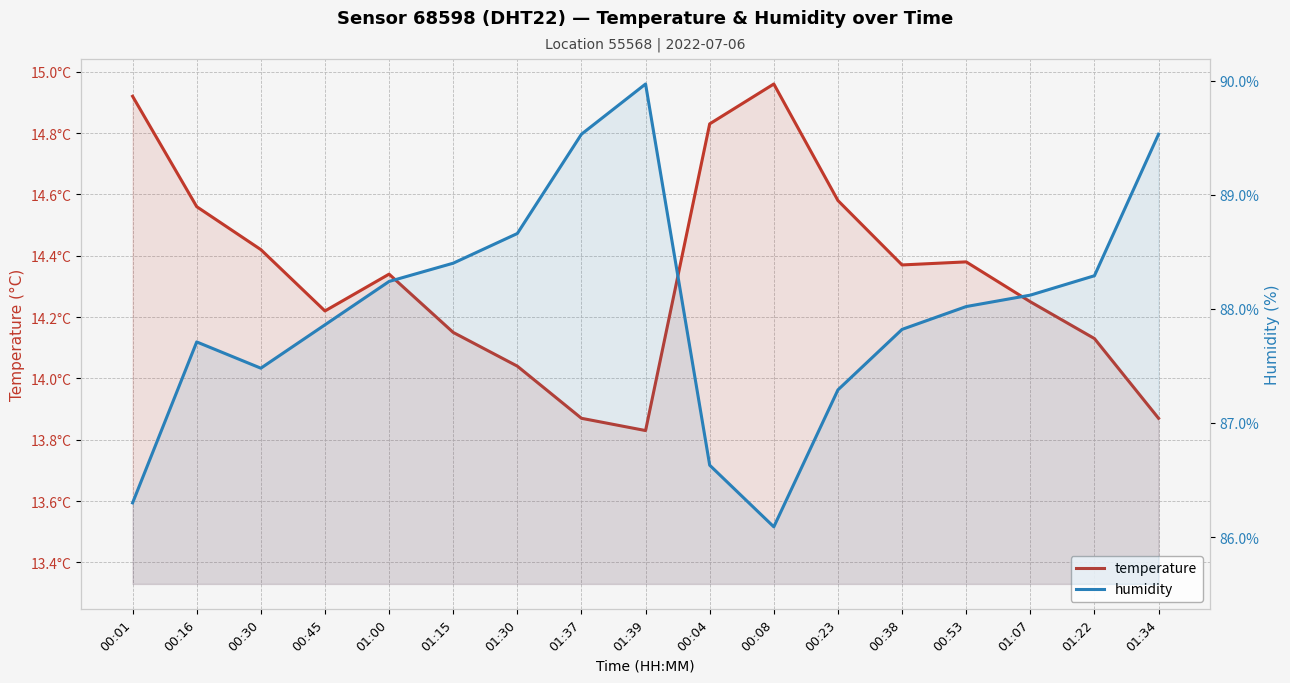

Between 01:15 and 00:30, which is larger?

00:30